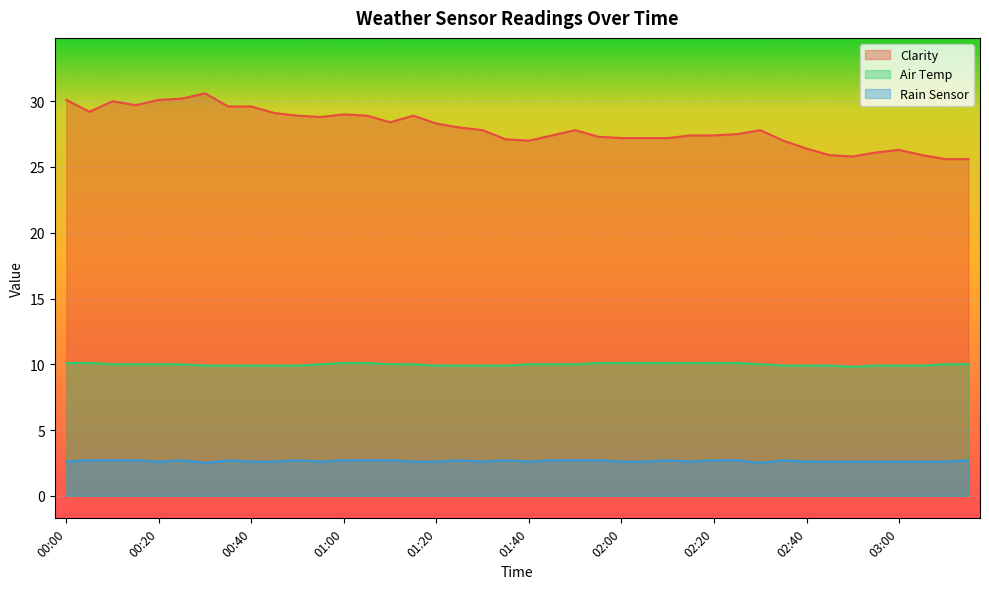

Reading left to right, what are all the values shown in this chart?

Clarity: 30.1	29.2	30.0	29.7	30.1	30.2	30.6	29.6	29.6	29.1	28.9	28.8	29.0	28.9	28.4	28.9	28.3	28.0	27.8	27.1	27.0	27.4	27.8	27.3	27.2	27.2	27.2	27.4	27.4	27.5	27.8	27.0	26.4	25.9	25.8	26.1	26.3	25.9	25.6	25.6
Air Temp: 10.1	10.1	10.0	10.0	10.0	10.0	9.9	9.9	9.9	9.9	9.9	10.0	10.1	10.1	10.0	10.0	9.9	9.9	9.9	9.9	10.0	10.0	10.0	10.1	10.1	10.1	10.1	10.1	10.1	10.1	10.0	9.9	9.9	9.9	9.8	9.9	9.9	9.9	10.0	10.0
Rain Sensor: 2.6	2.7	2.7	2.7	2.6	2.7	2.5	2.7	2.6	2.6	2.7	2.6	2.7	2.7	2.7	2.6	2.6	2.7	2.6	2.7	2.6	2.7	2.7	2.7	2.6	2.6	2.7	2.6	2.7	2.7	2.5	2.7	2.6	2.6	2.6	2.6	2.6	2.6	2.6	2.7